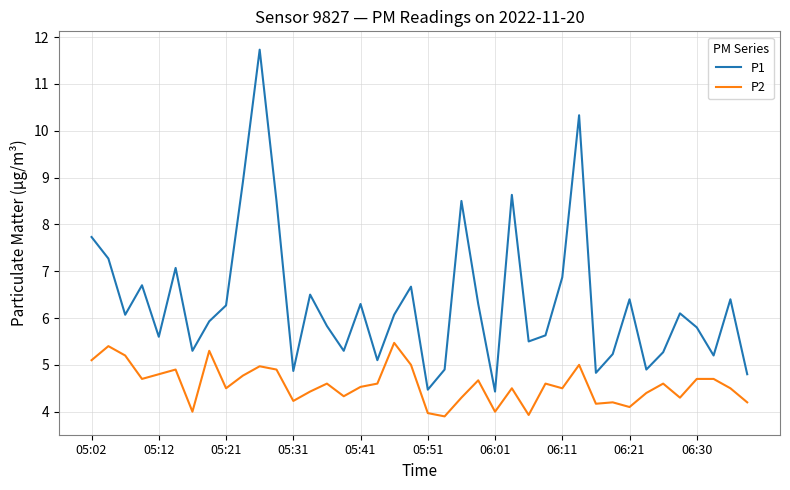

How many values in the P1 series are below 6?

19